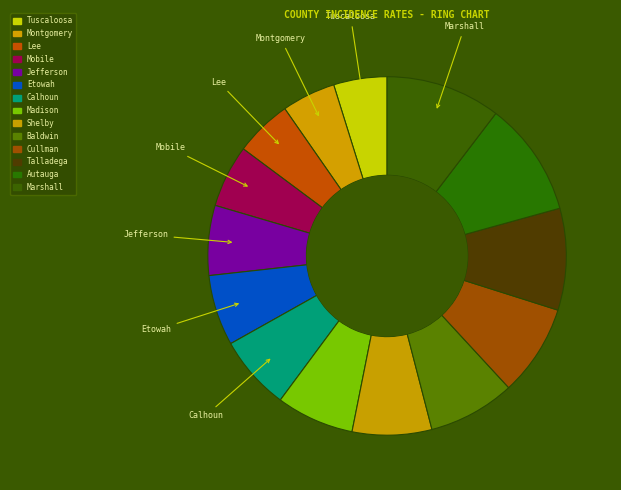

How many segments does this pie chart have?

14